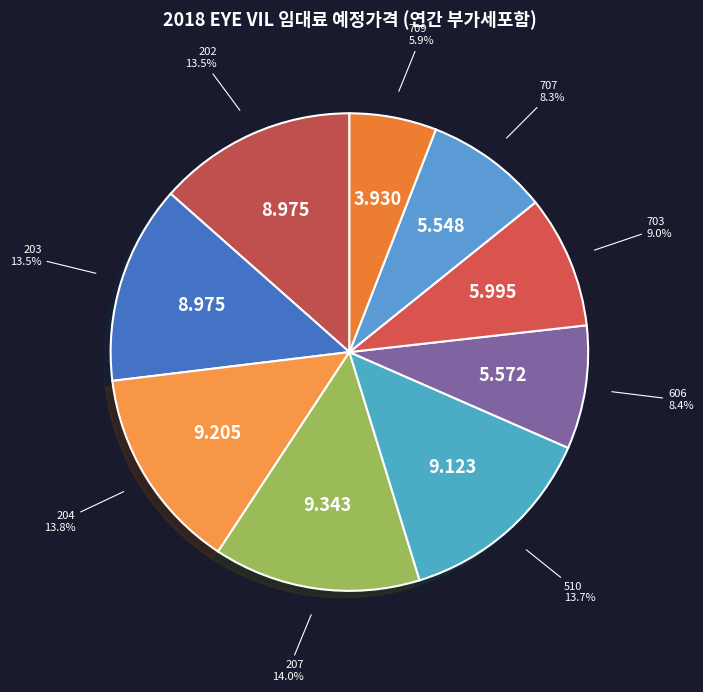

Combined, do 510 and 606 account for over 50%?

No